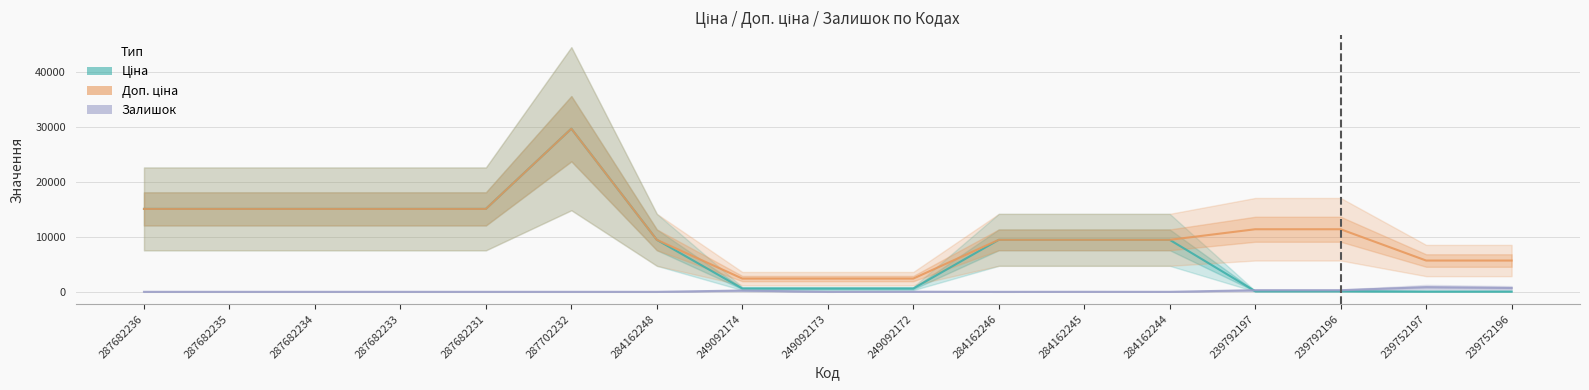

What is the approximate value of Ціна at 287682233?

15120.0